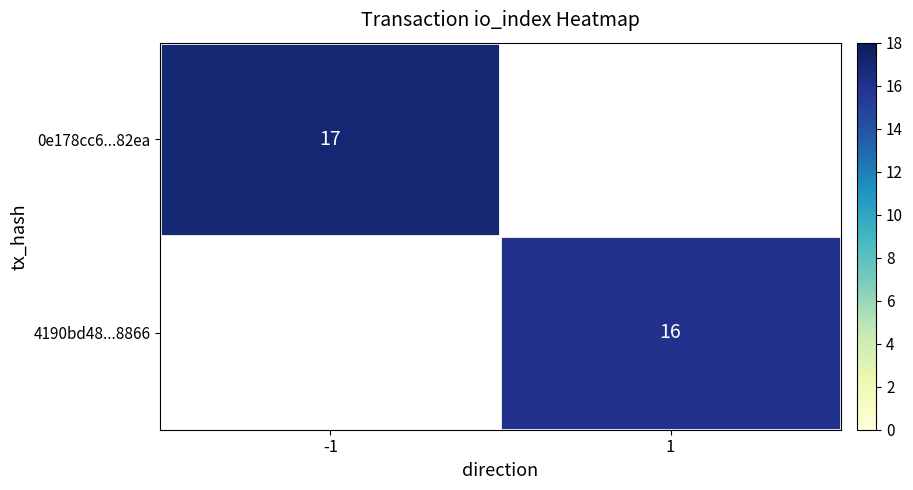

True or false: 4190bd48...8866 has a value of 16 at 1.

True